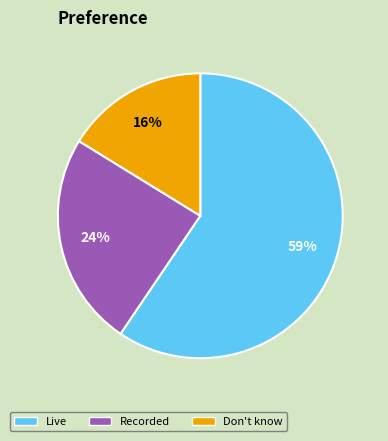

Is there any slice that represents more than half of the pie?

Yes